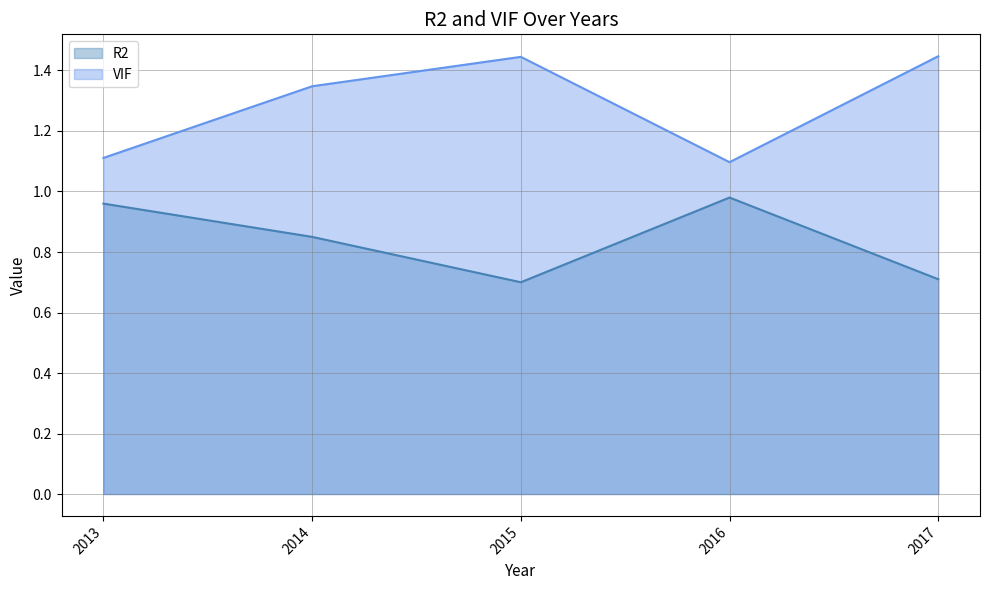

Count the number of data series in this chart.

2